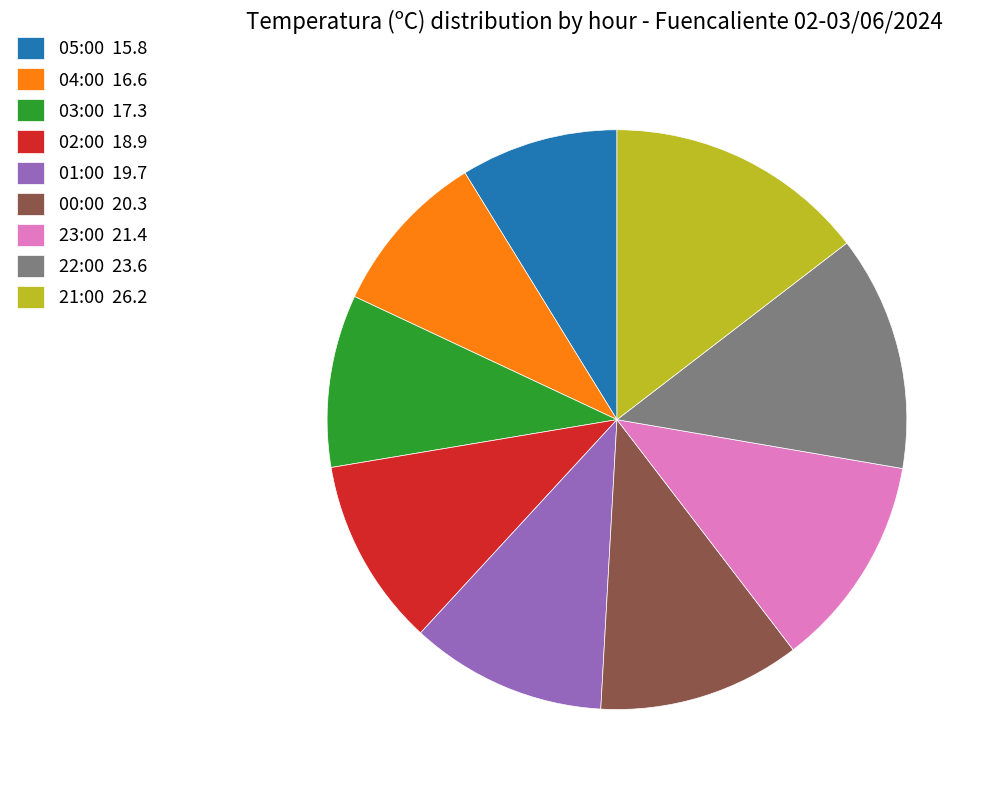

Between 04:00 16.6 and 23:00 21.4, which is larger?

23:00 21.4